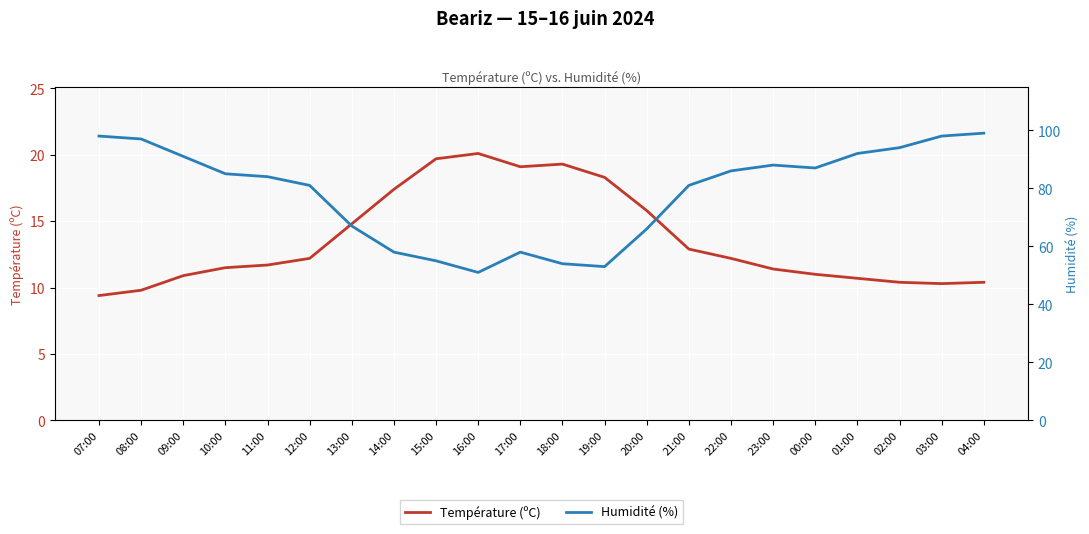

What is the approximate value of Humidité (%) at 21:00?

81.0